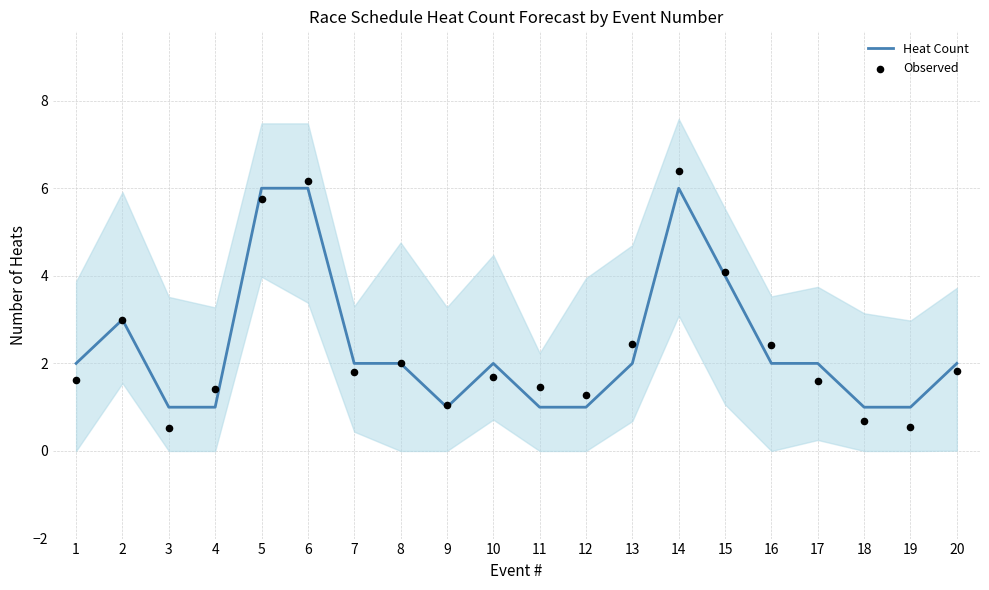

Is the value of Heat Count at 9 greater than the value of Observed at 18?

Yes